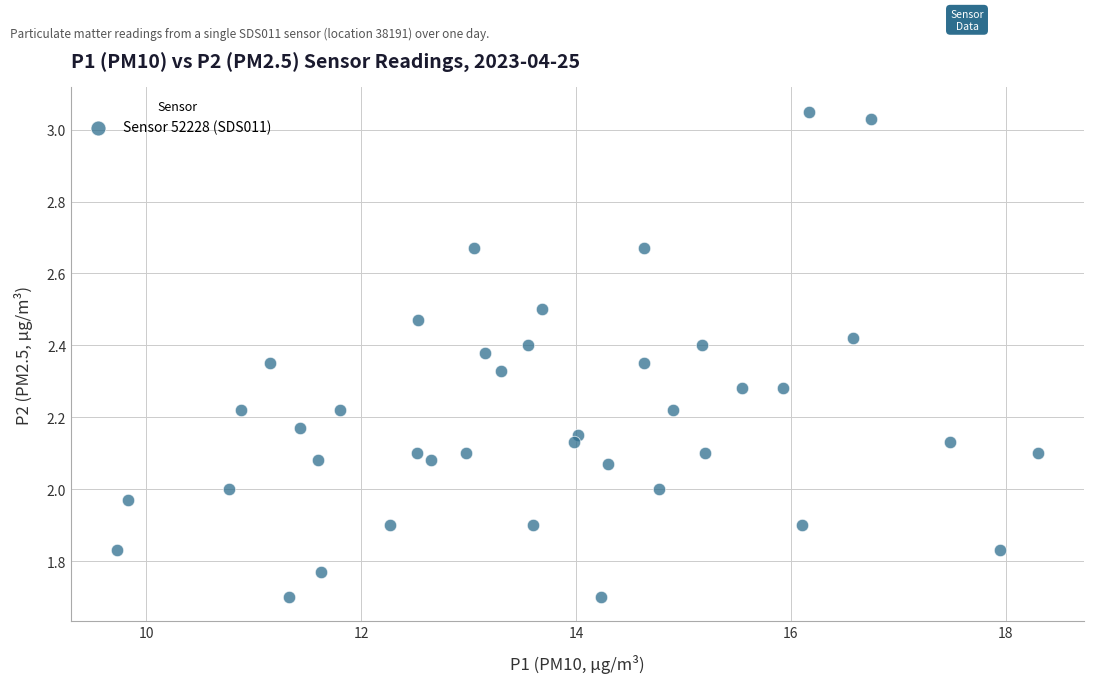

What is the range of X values (max minus min)?

8.6